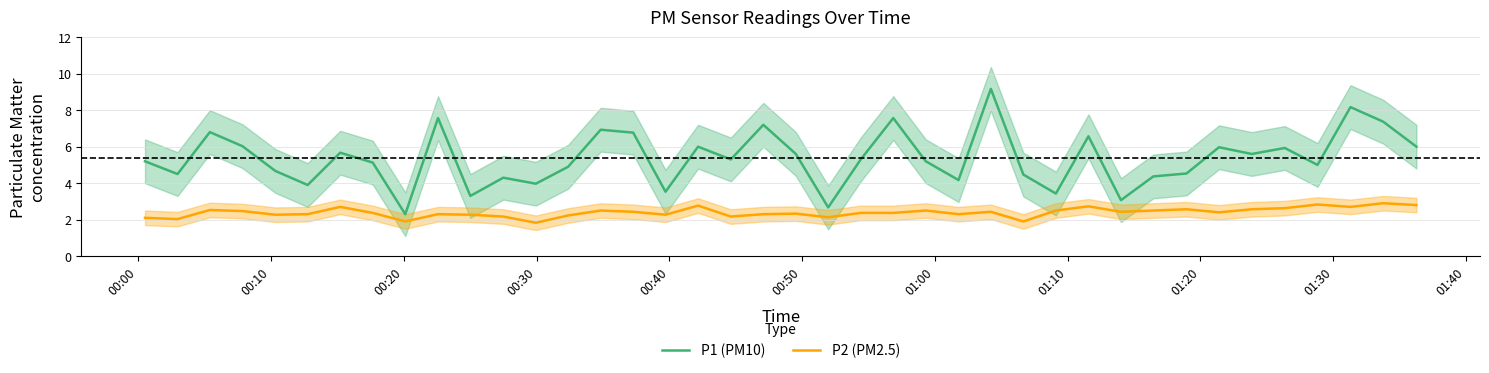

True or false: P2 (PM2.5) and P1 (PM10) intersect in this chart.

False